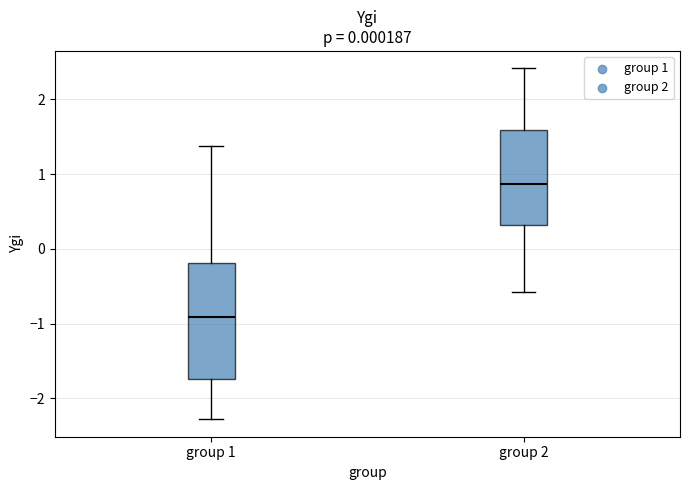

Which box is the tallest, from its lower edge to its upper edge?

group 1